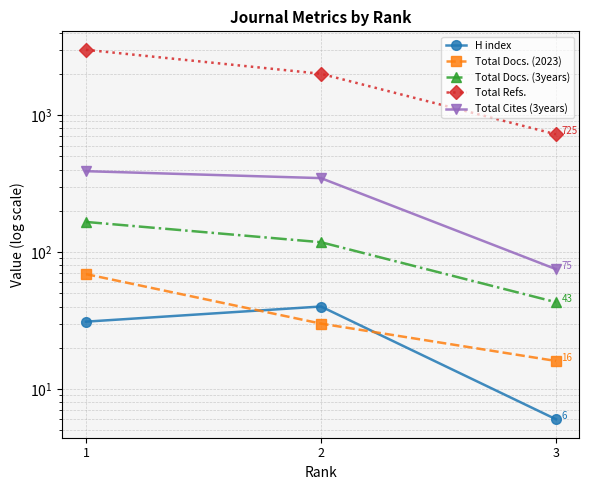

Where is Total Cites (3years) nearest to the value 232?

2